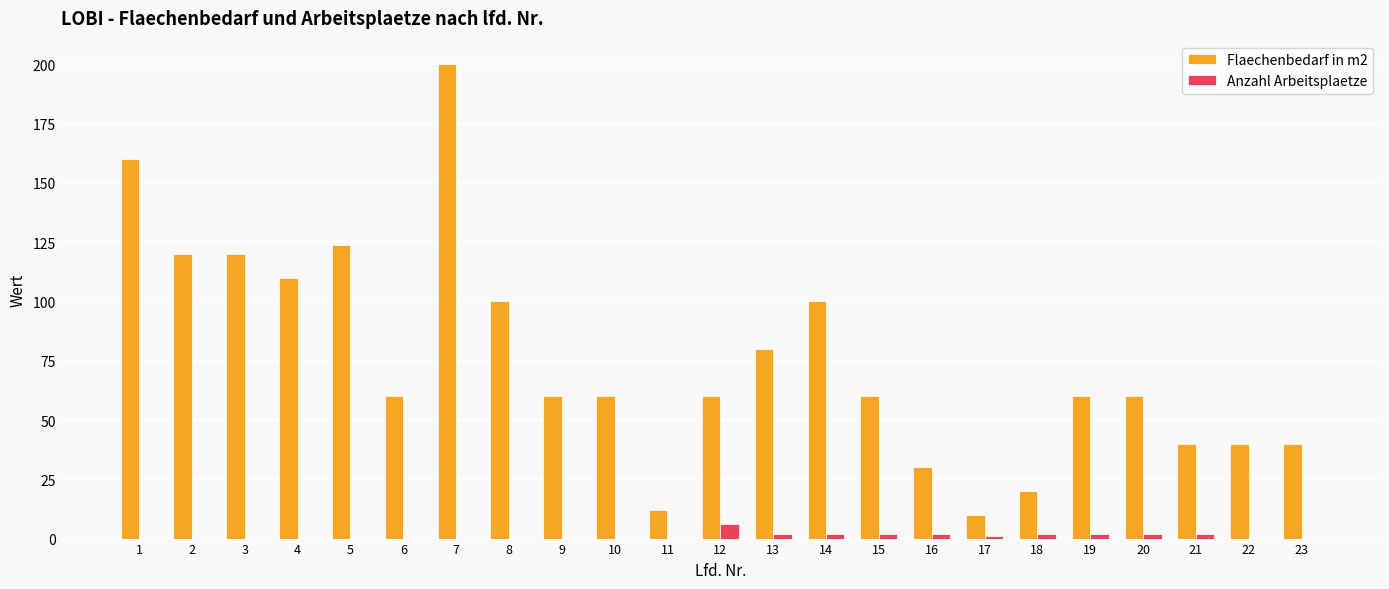

What is the maximum value shown in the chart?

200